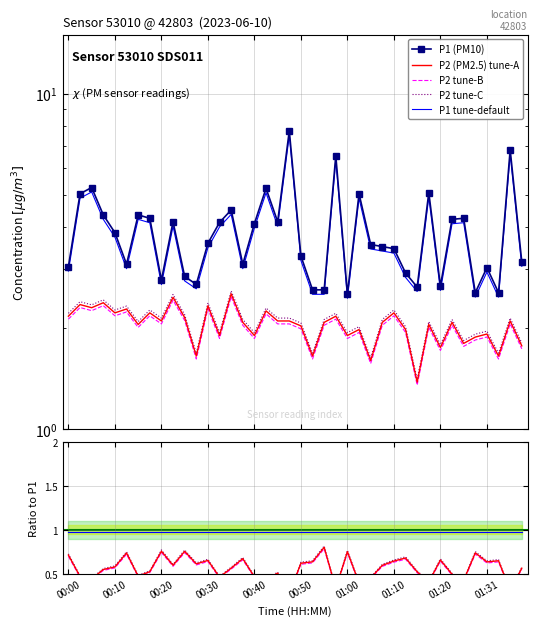

True or false: P2 (PM2.5) tune-A and P1 (PM10) cross at least once.

False